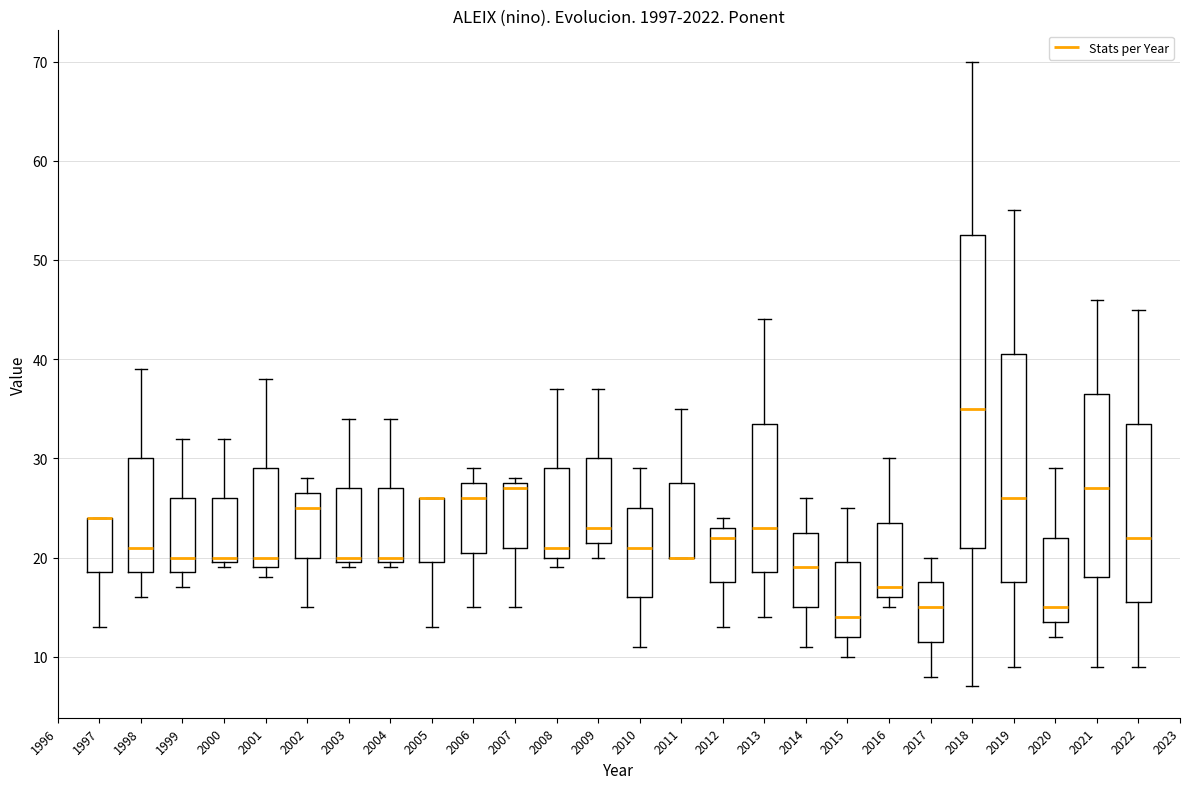

Comparing the boxes themselves (not the whiskers), which one is the tallest?

2018